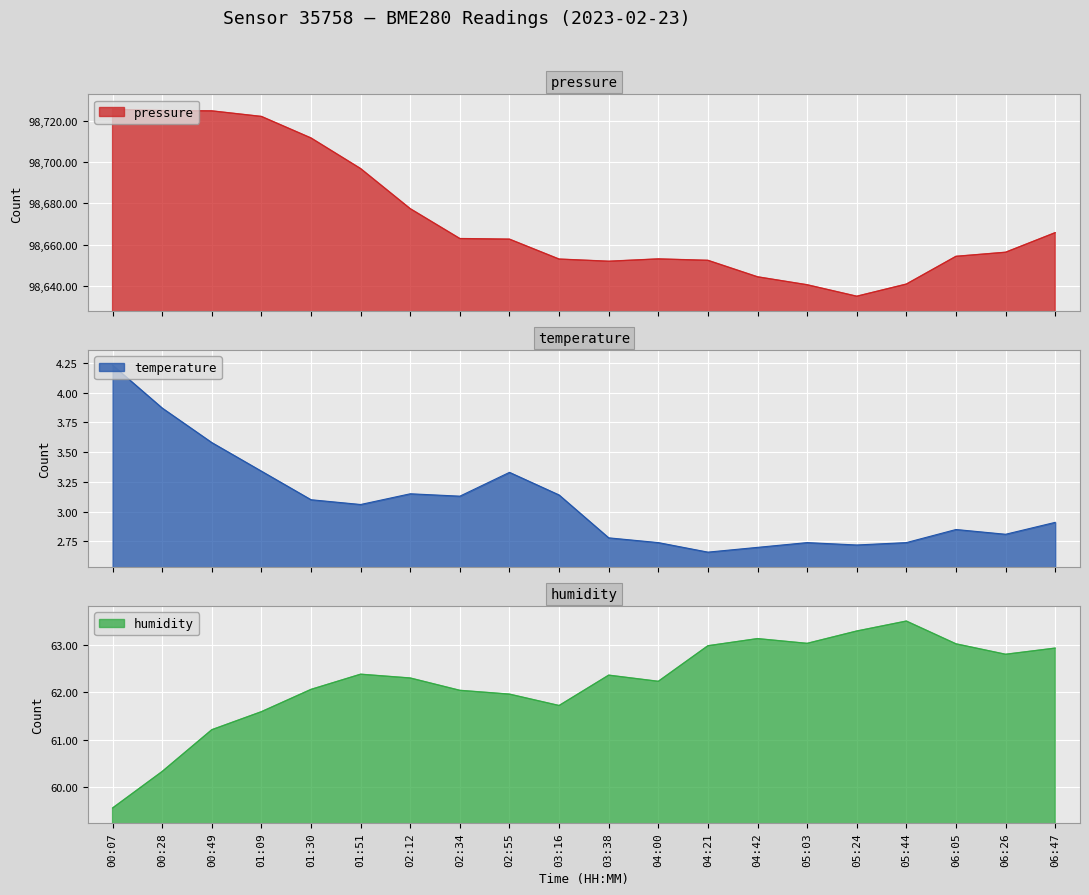

Where does the temperature series first go above 3?

00:07